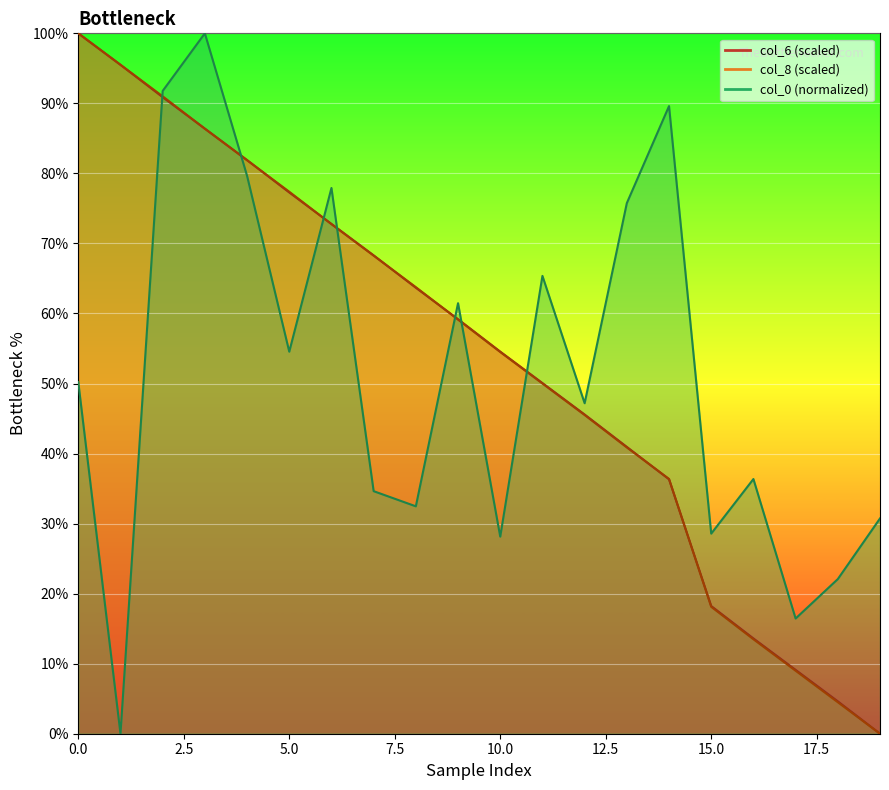

The col_6 series shows 13.6 at 16. True or false?

True